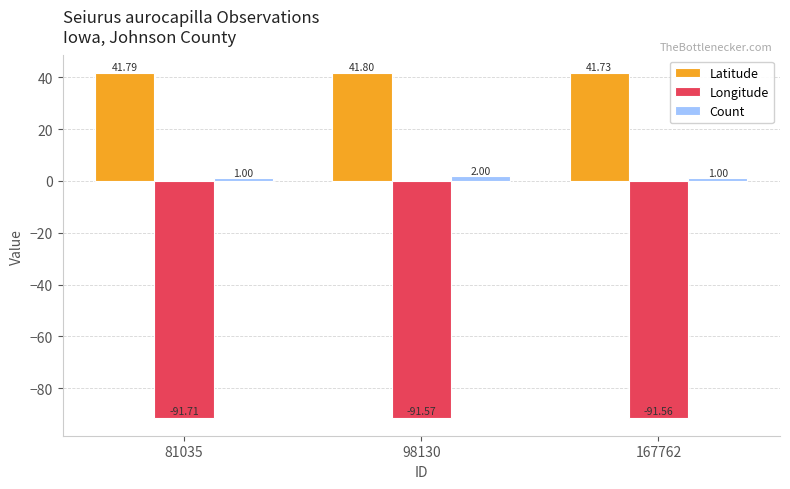

What is the sum of the Latitude values at 81035 and 167762?

83.5